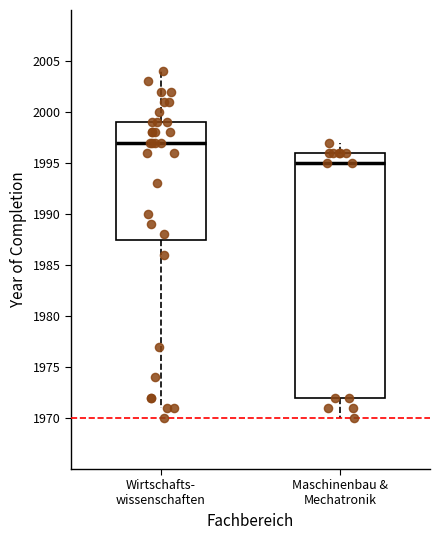

Reading left to right, read every box against the y-axis: the position of its median line, the range the box covers, and the ends of its whiskers. The values are not printed on the chart, so give them approximately, as read against the axis.

Wirtschafts- wissenschaften: median 1997.0, box 1987.5 to 1999.0, whiskers 1971.0 to 2004.0
Maschinenbau & Mechatronik: median 1995.0, box 1972.0 to 1996.0, whiskers 1970.0 to 1997.0